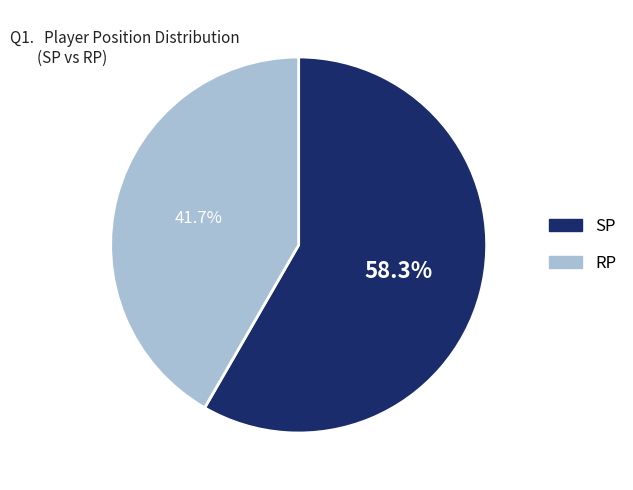

Does any single category account for the majority?

Yes